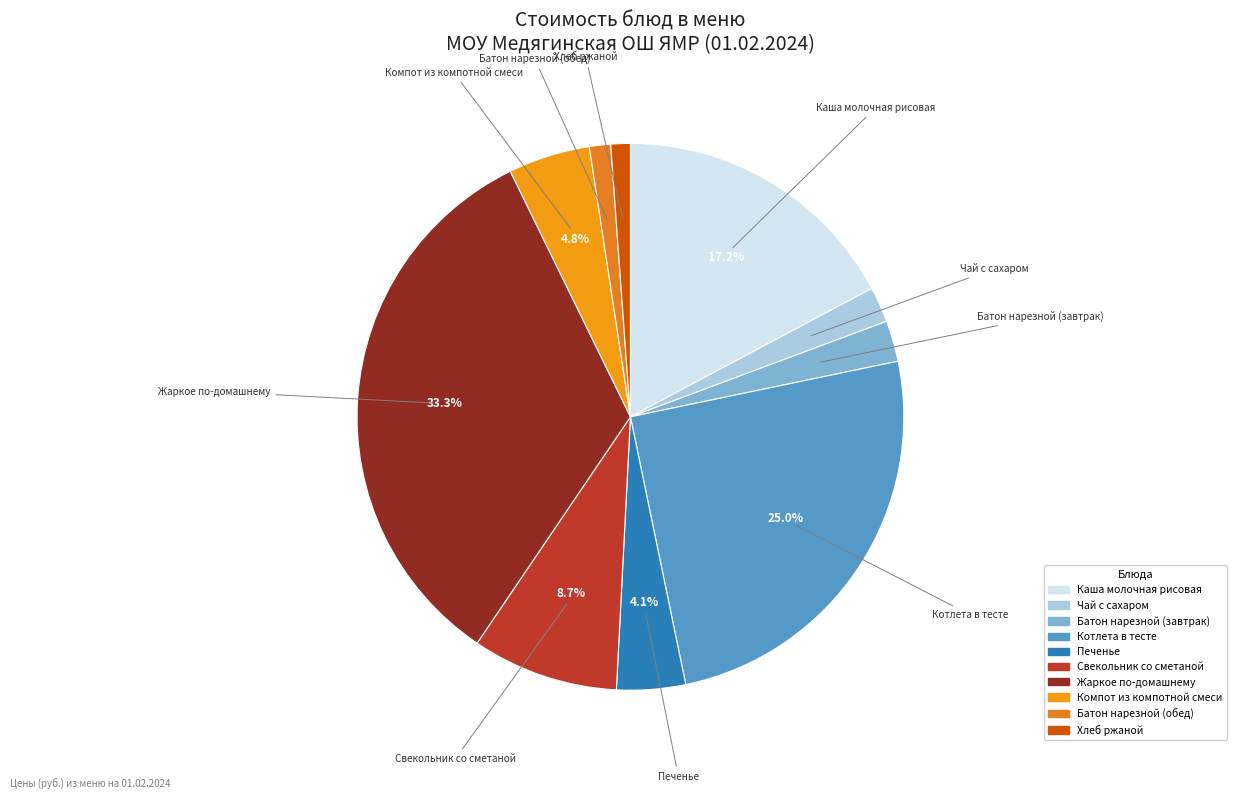

To the nearest percent, what portion does Котлета в тесте represent?

25%